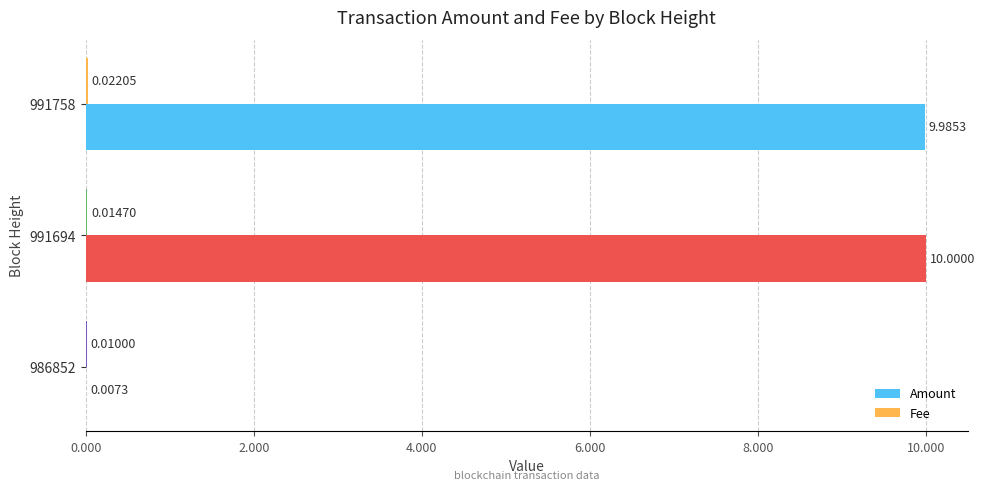

What is the total value across all series at 991758?

10.0